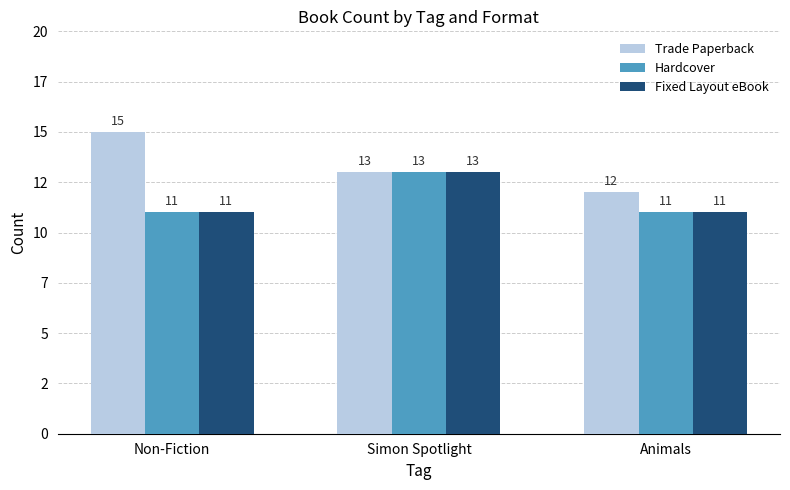

Which series has the largest range (max minus min)?

Trade Paperback